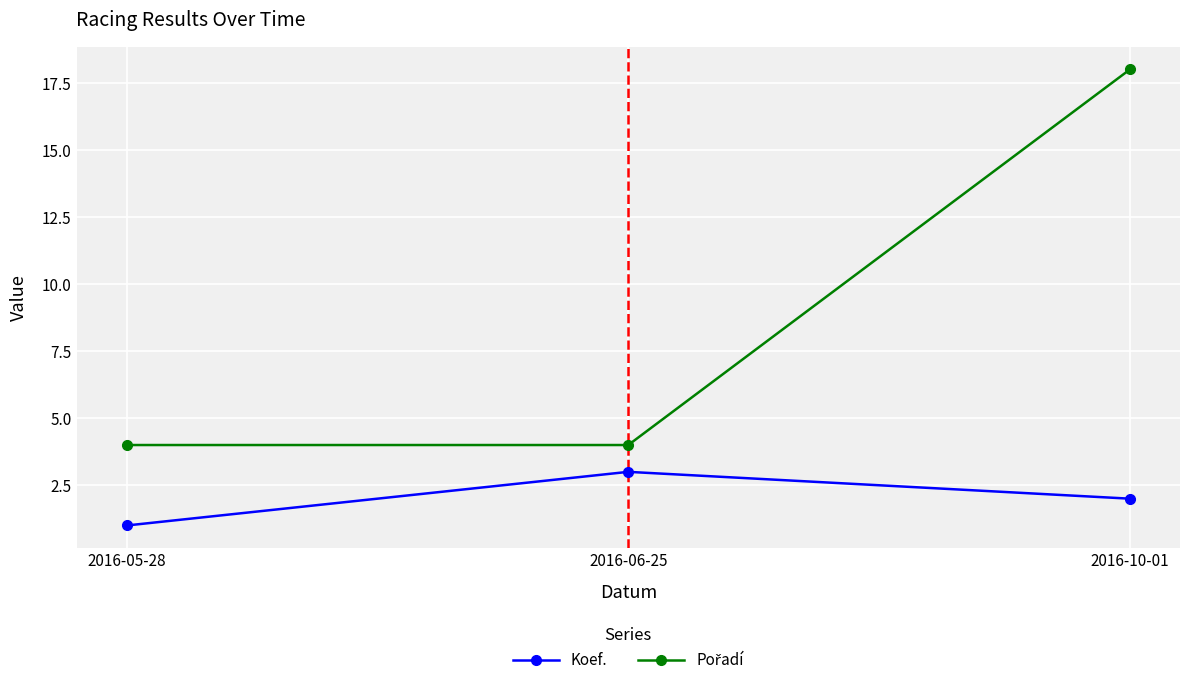

At which category is the sum across all series the highest?

2016-10-01